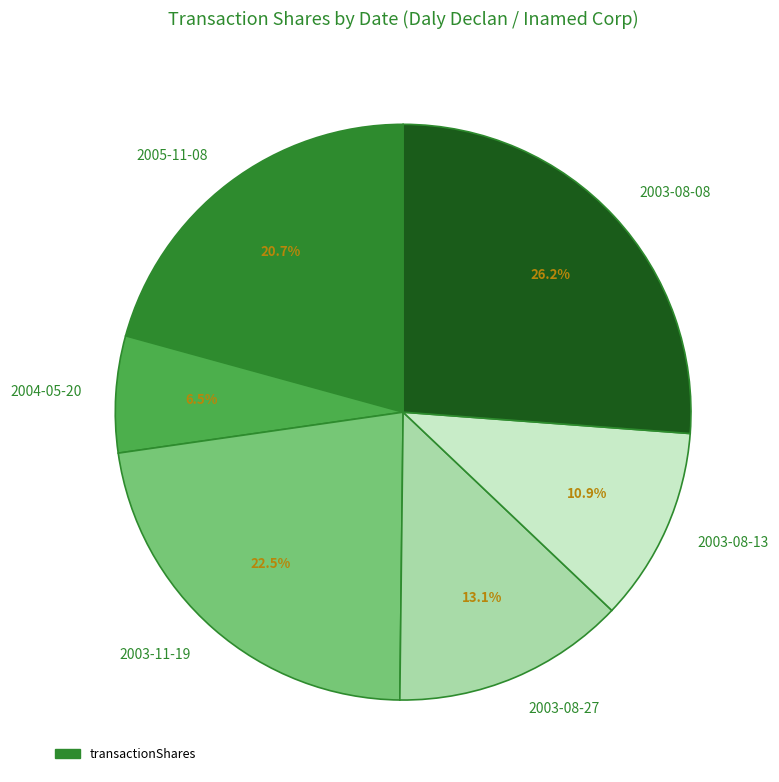

How many slices are in this pie chart?

6